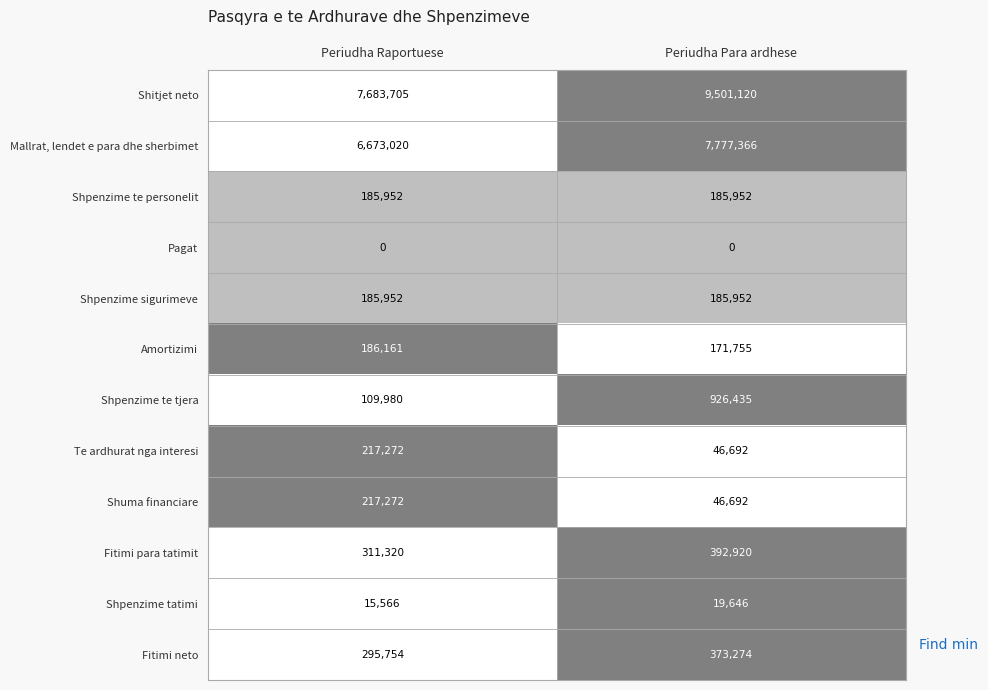

Between Periudha Raportuese and Periudha Para ardhese, which series saw the biggest shift?

Shitjet neto